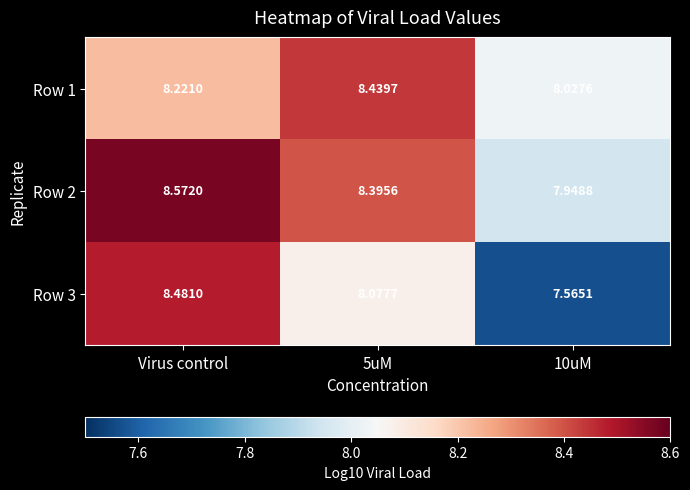

Is the value of Row 1 at 10uM greater than the value of Row 2 at 10uM?

Yes